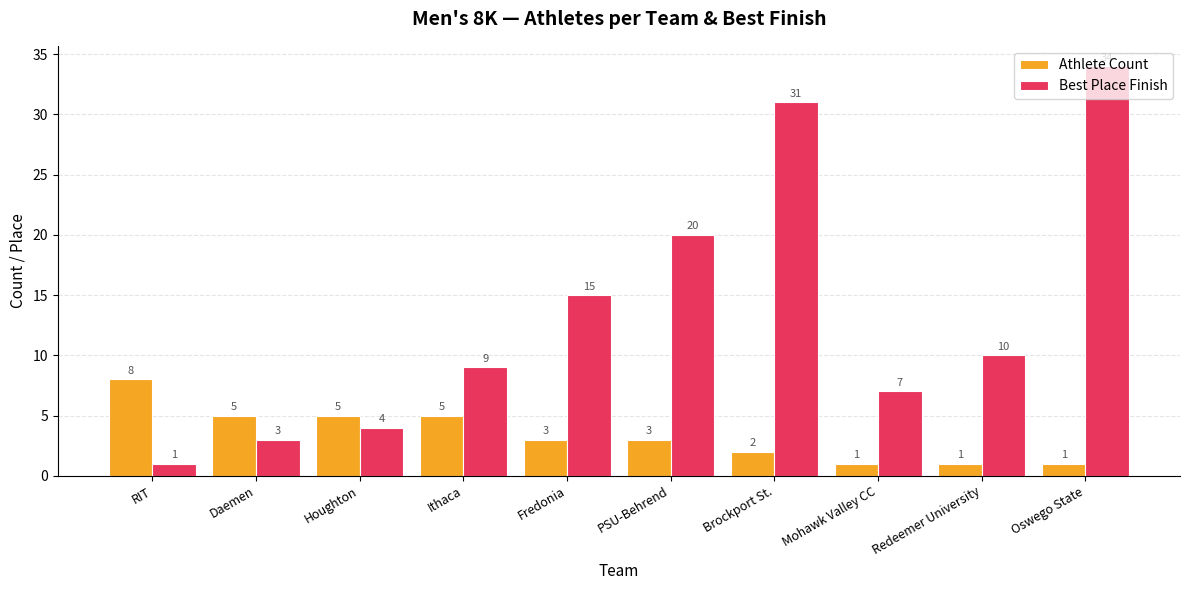

What is the sum of all Best Place Finish values?

134